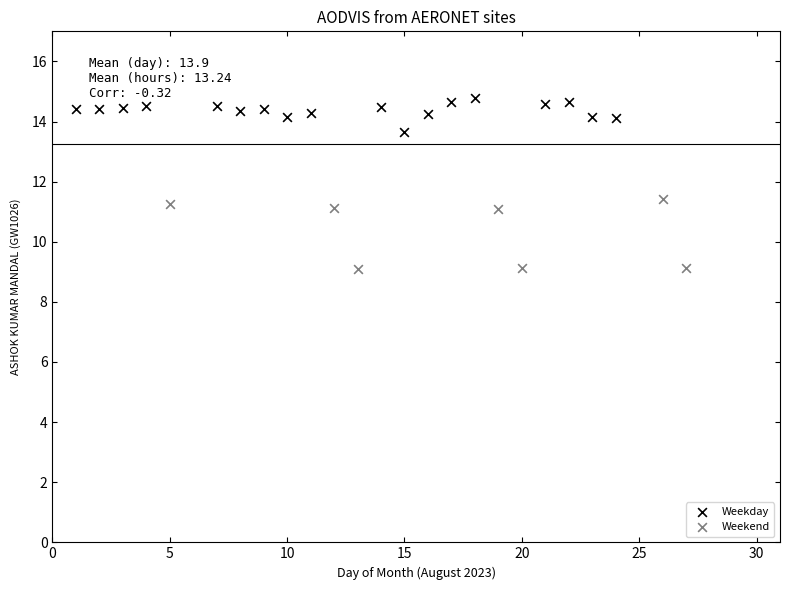

Which series has the widest spread of Y values?

Weekend